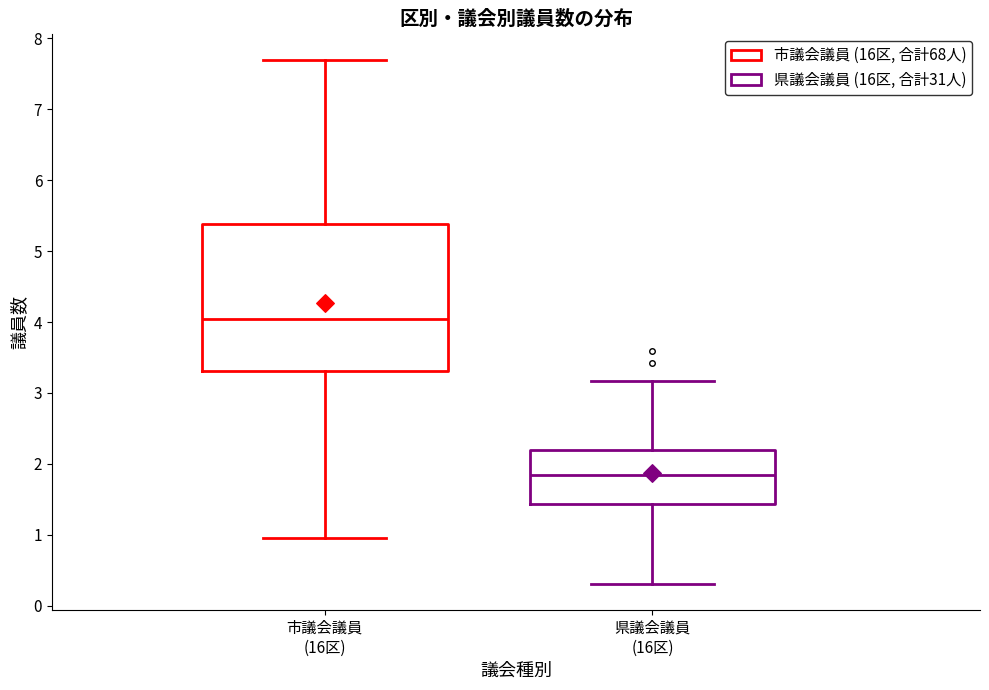

Reading left to right, read every box against the y-axis: the position of its median line, the range the box covers, and the ends of its whiskers. The values are not printed on the chart, so give them approximately, as read against the axis.

市議会議員 (16区): median 4.0, box 3.3 to 5.4, whiskers 1.0 to 7.7
県議会議員 (16区): median 1.8, box 1.4 to 2.2, whiskers 0.3 to 3.2